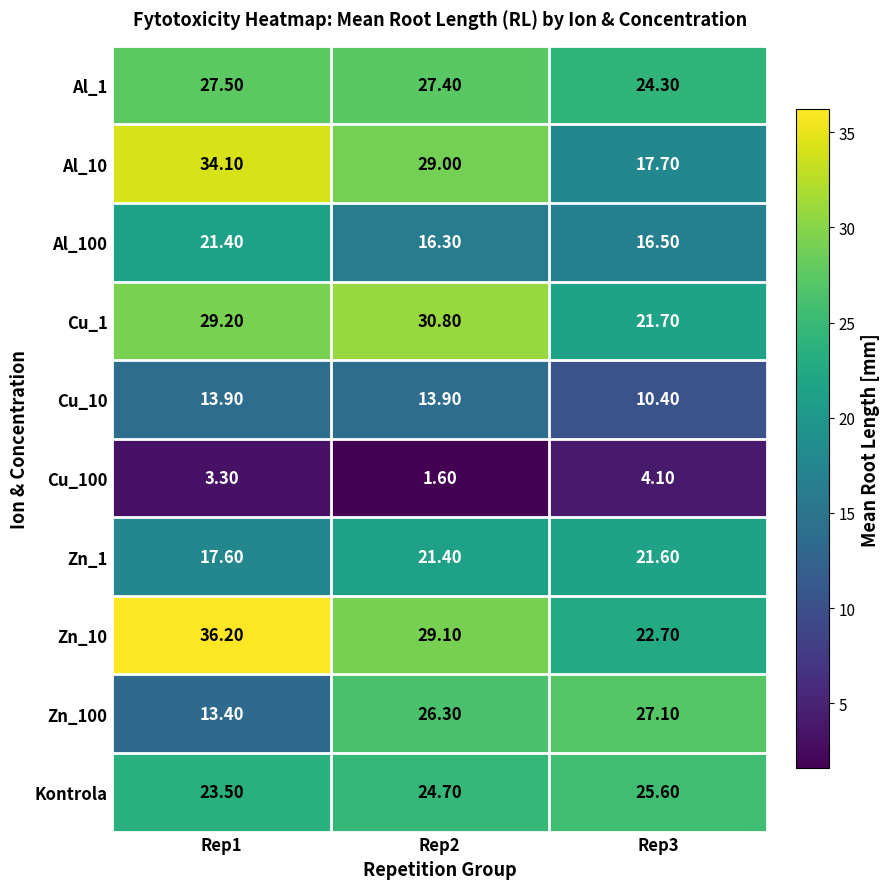

Count the number of data series in this chart.

10